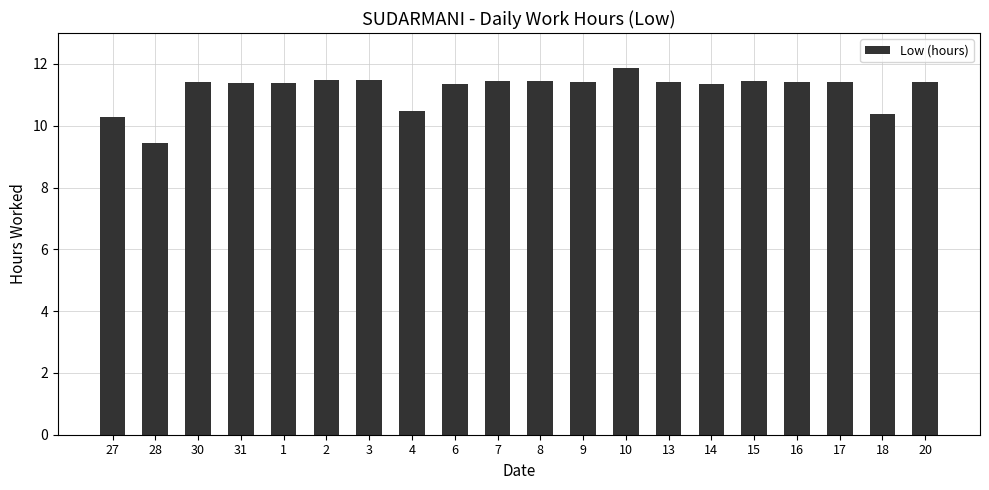

What is the change in value from 13 to 14?

-0.1